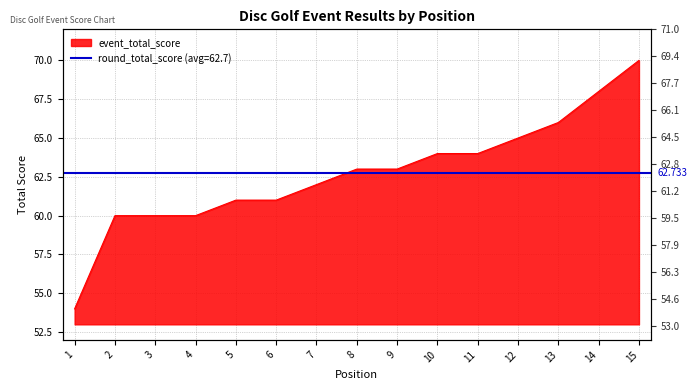

True or false: the data shows 90 at 7.

False